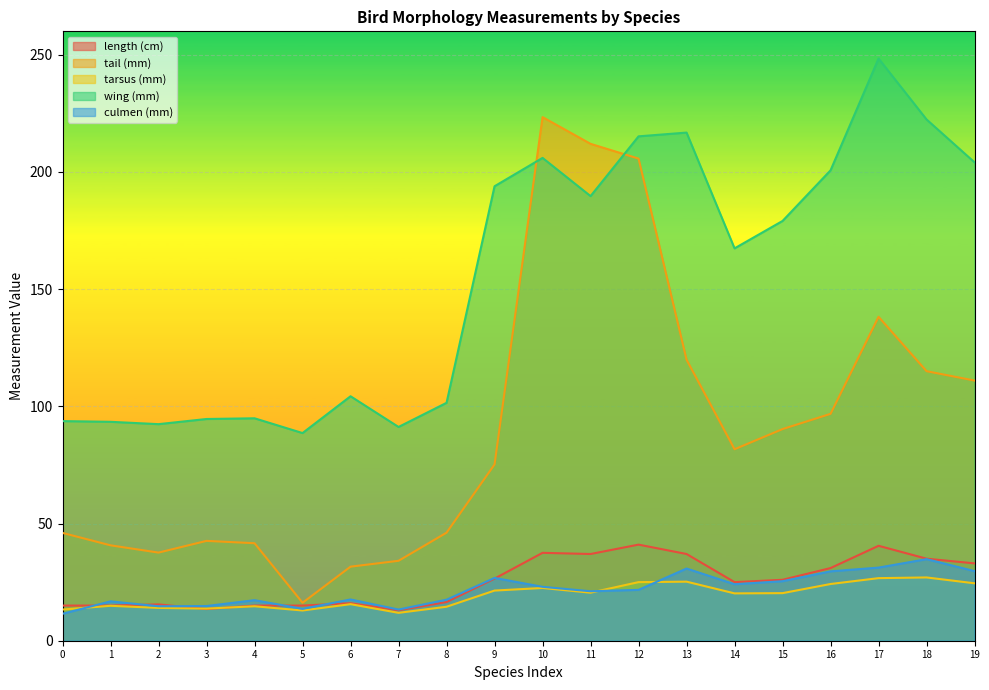

Is the value of wing (mm) at 7 greater than the value of tail (mm) at 2?

Yes